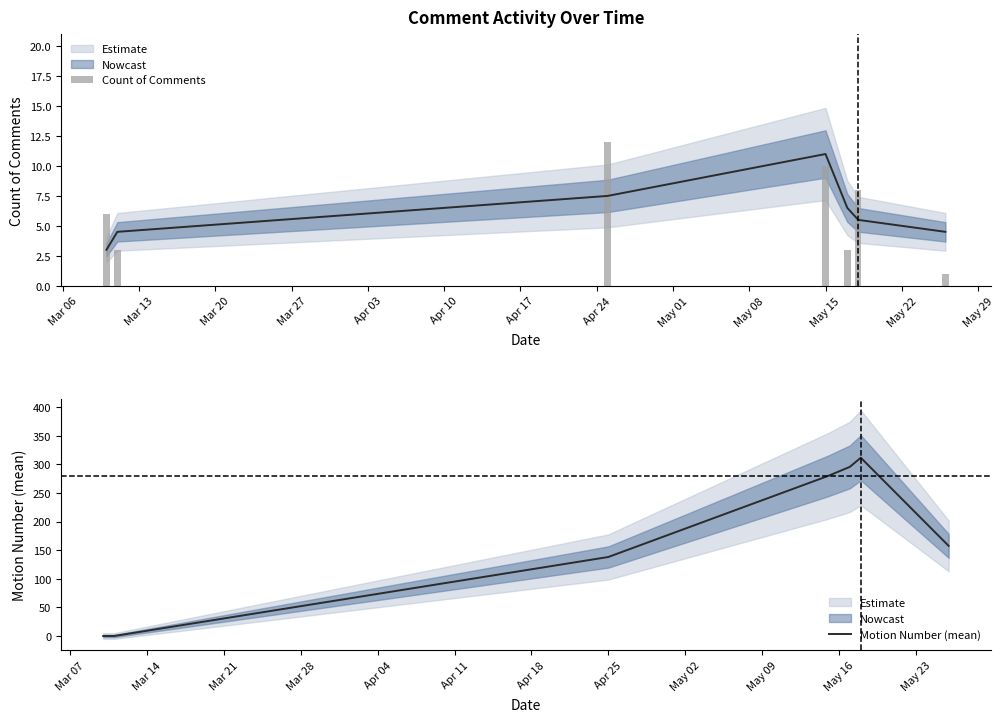

What is the spread (max minus min) of values at Mar 13?

3.0